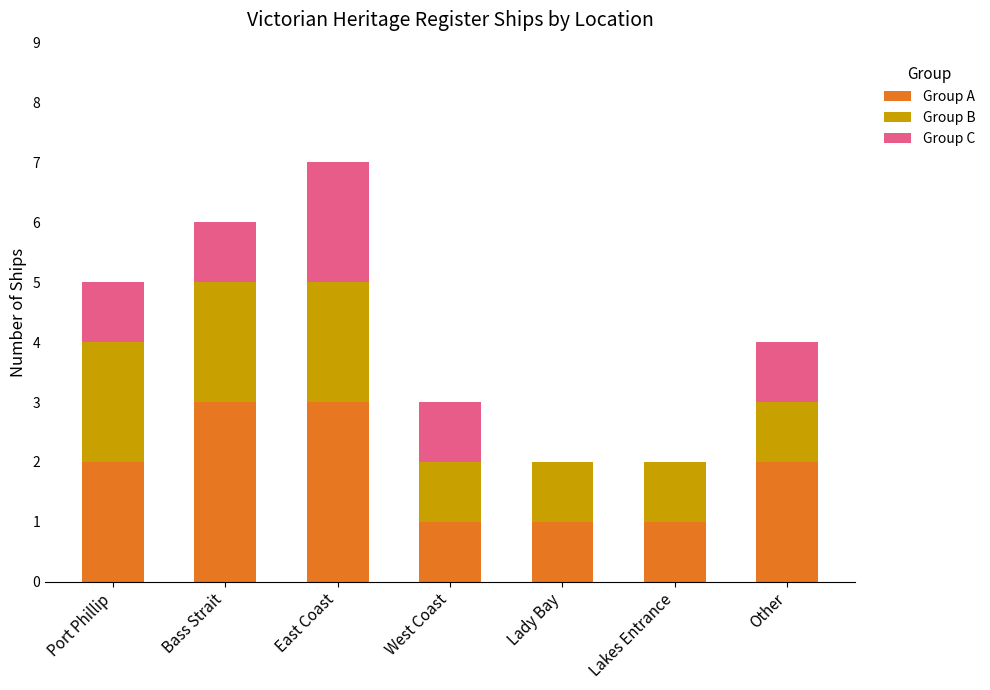

Are the bars grouped side by side (vs. stacked)?

No